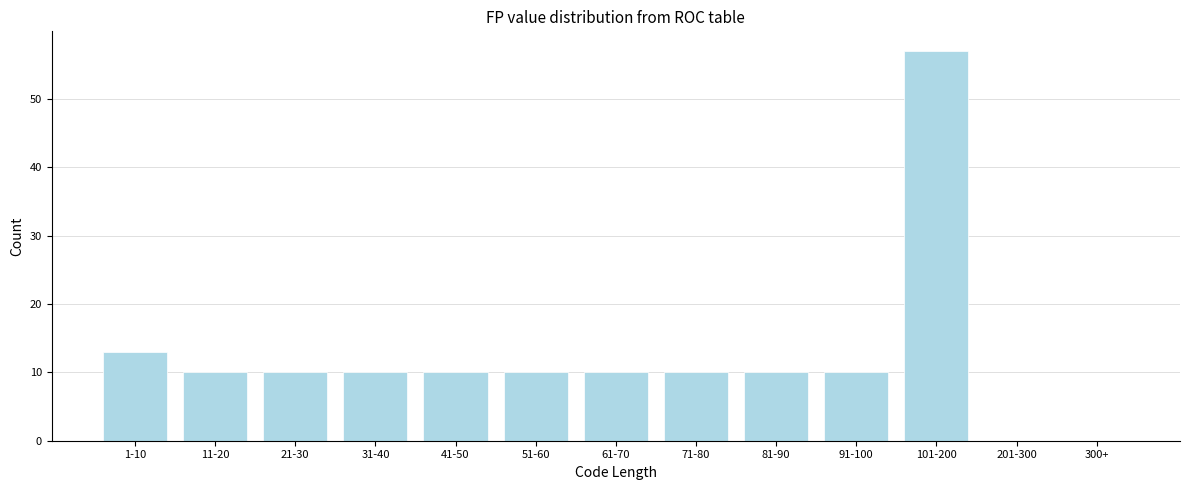

Reading left to right, what are all the values shown in this chart?

1-10=13	11-20=10	21-30=10	31-40=10	41-50=10	51-60=10	61-70=10	71-80=10	81-90=10	91-100=10	101-200=57	201-300=0	300+=0